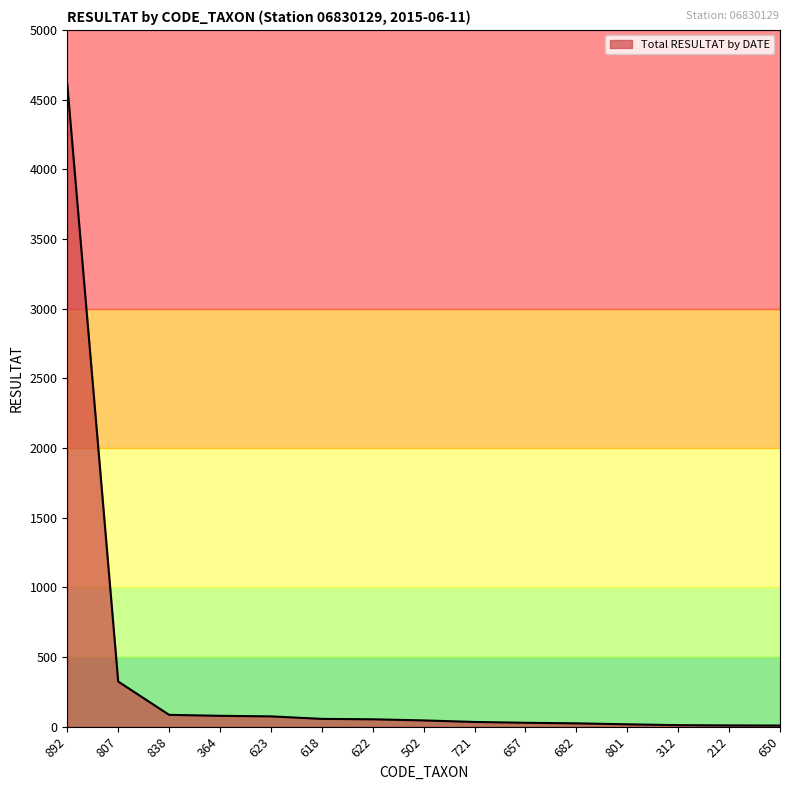

Is it true that the value at 892 is 4609?

True